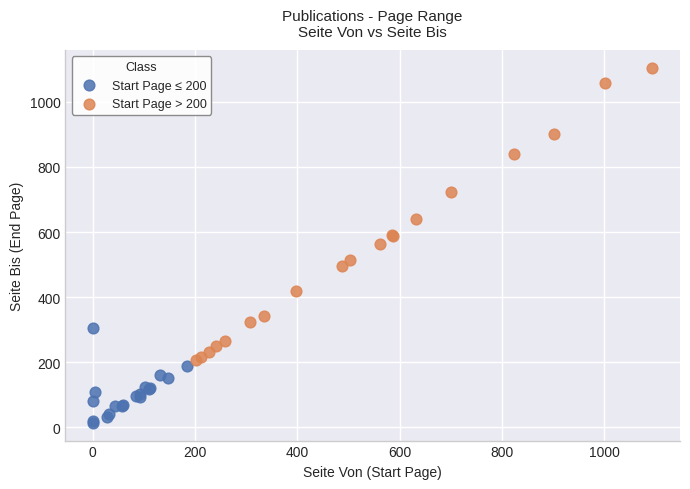

Which series has the largest Y range (max minus min)?

Start Page > 200